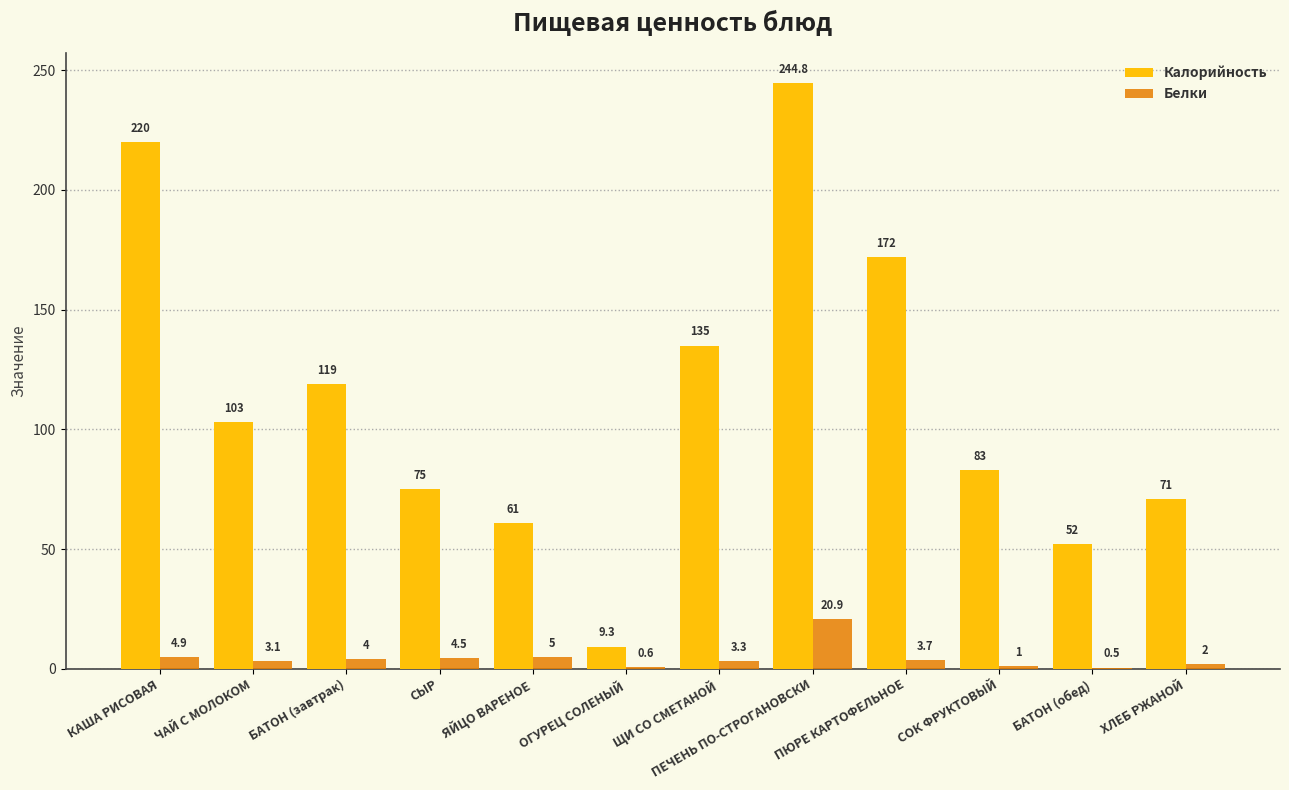

Where does the Калорийность series first go above 103?

КАША РИСОВАЯ